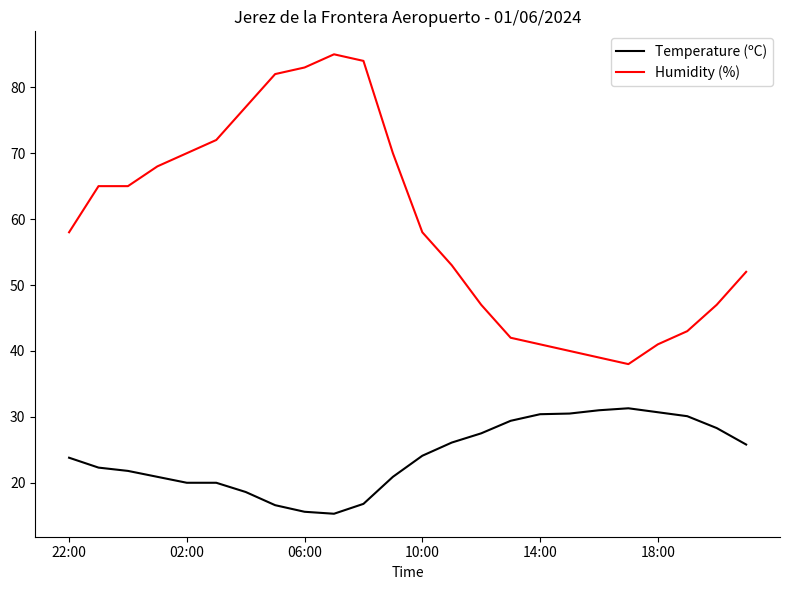

Which series has the largest range (max minus min)?

Humidity (%)